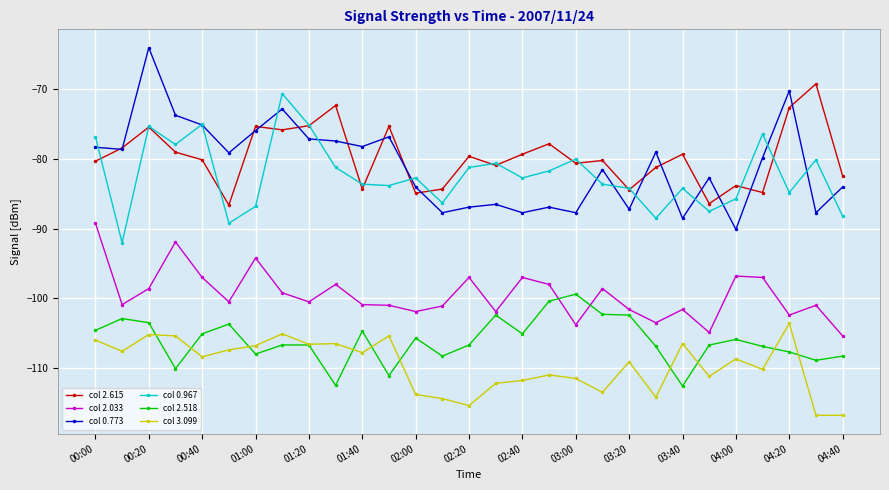

True or false: col 3.099 and col 0.773 intersect in this chart.

False